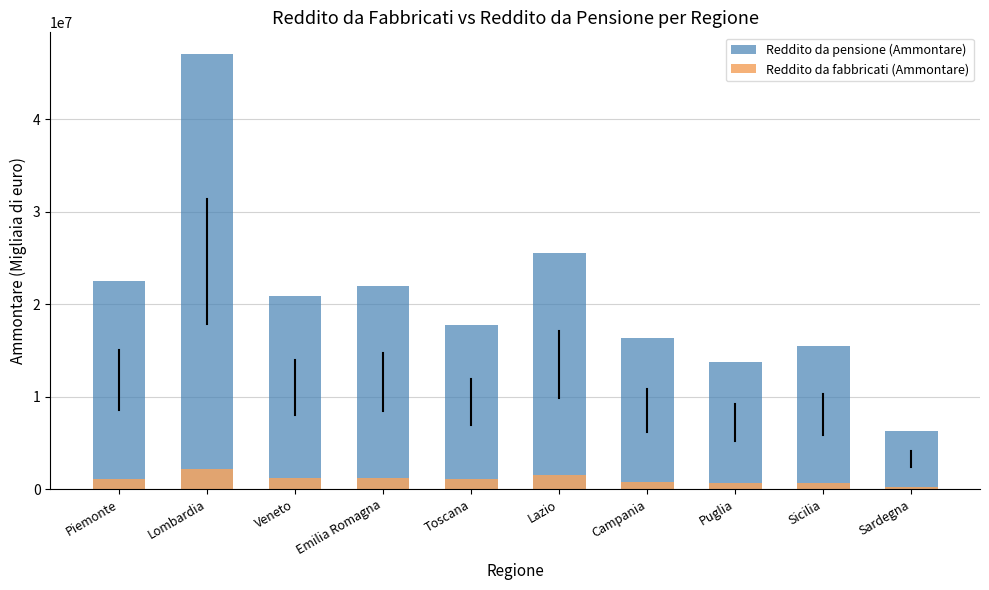

What is the label of the 3rd bar from the left?

Veneto